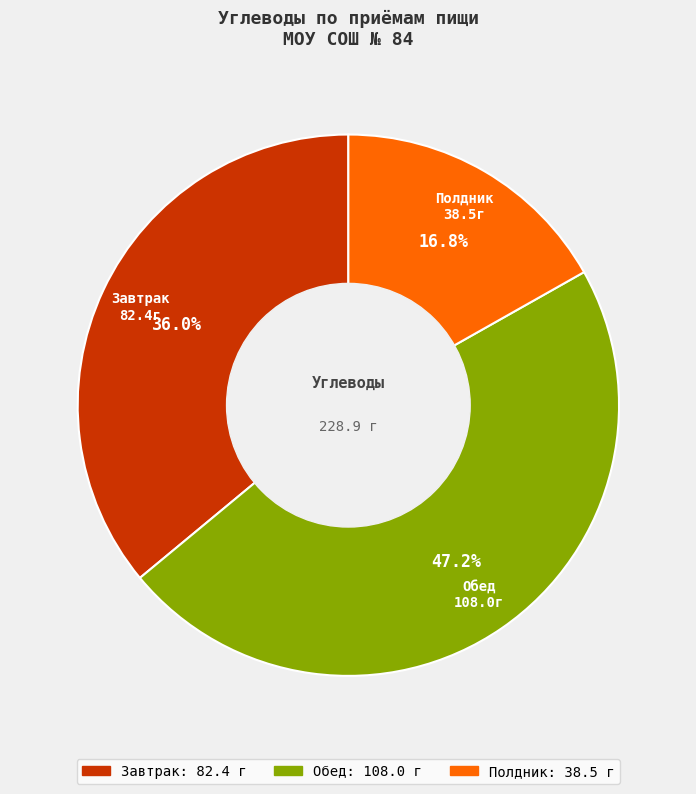

Which category has the biggest portion of the pie?

Обед